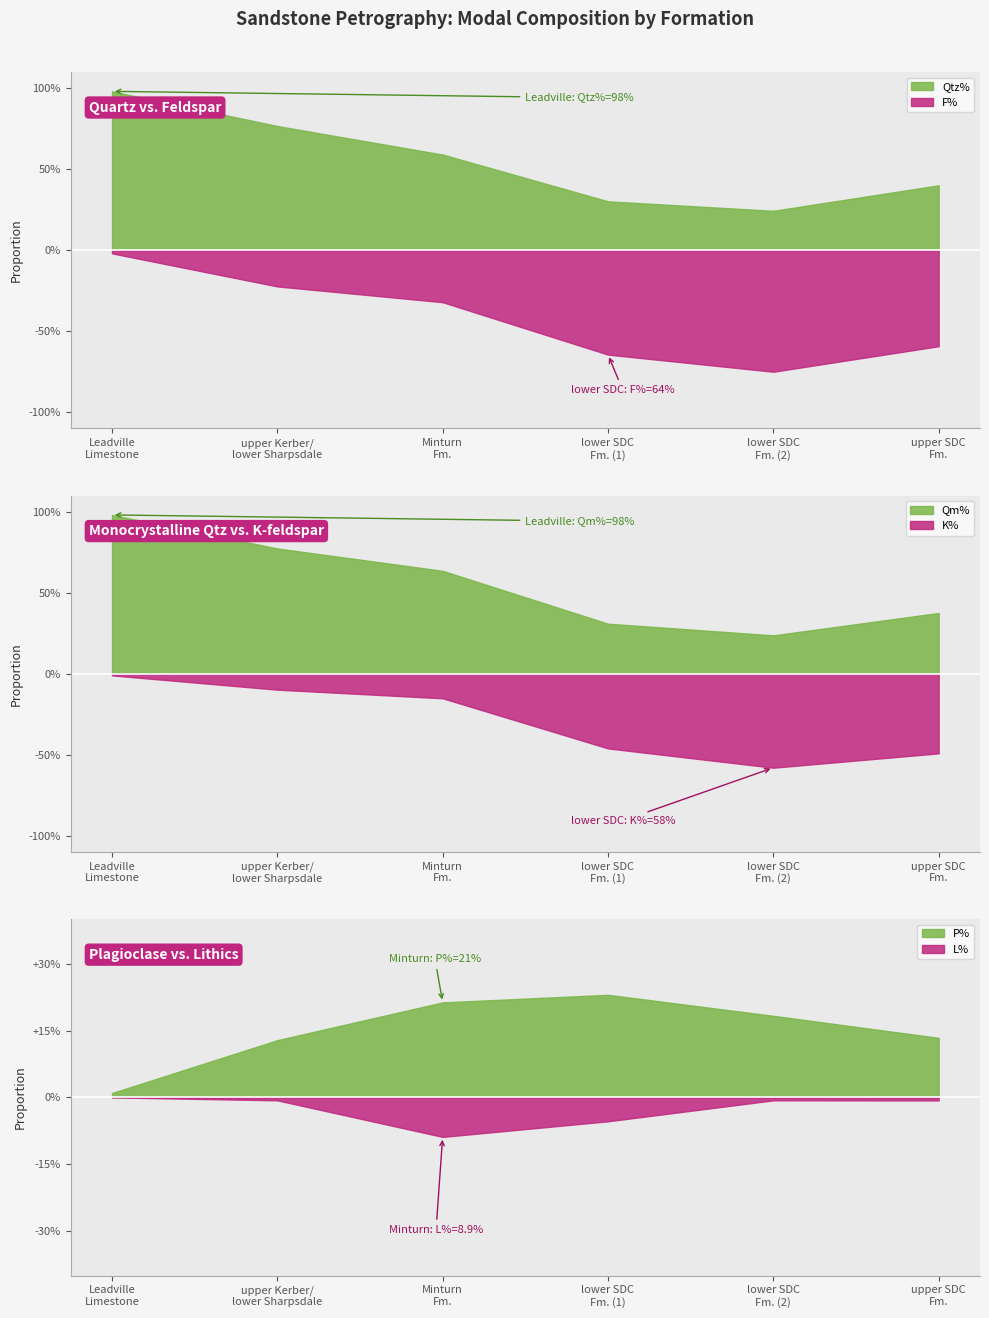

Which series has the widest spread of values?

Qm%